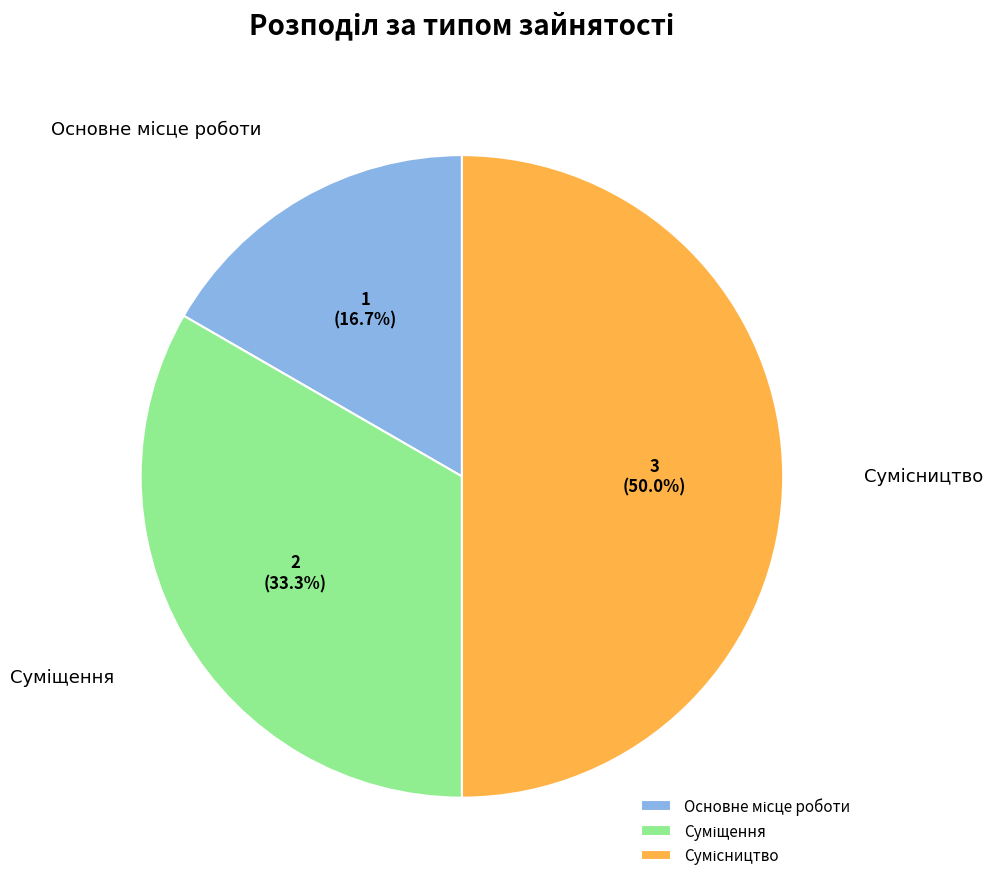

Which slice is the largest?

Сумісництво